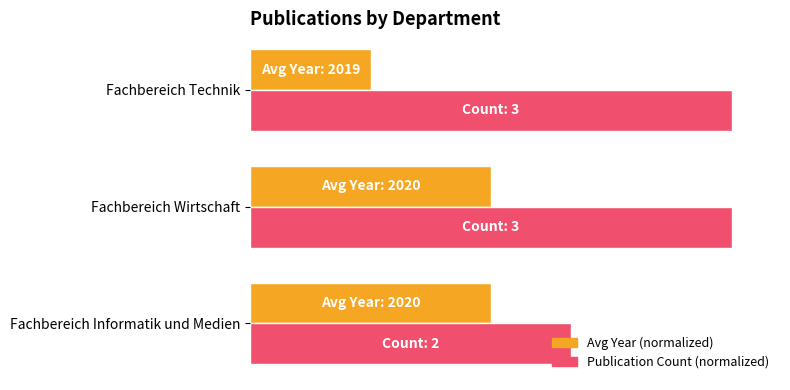

At how many categories does at least one series exceed 35?

3